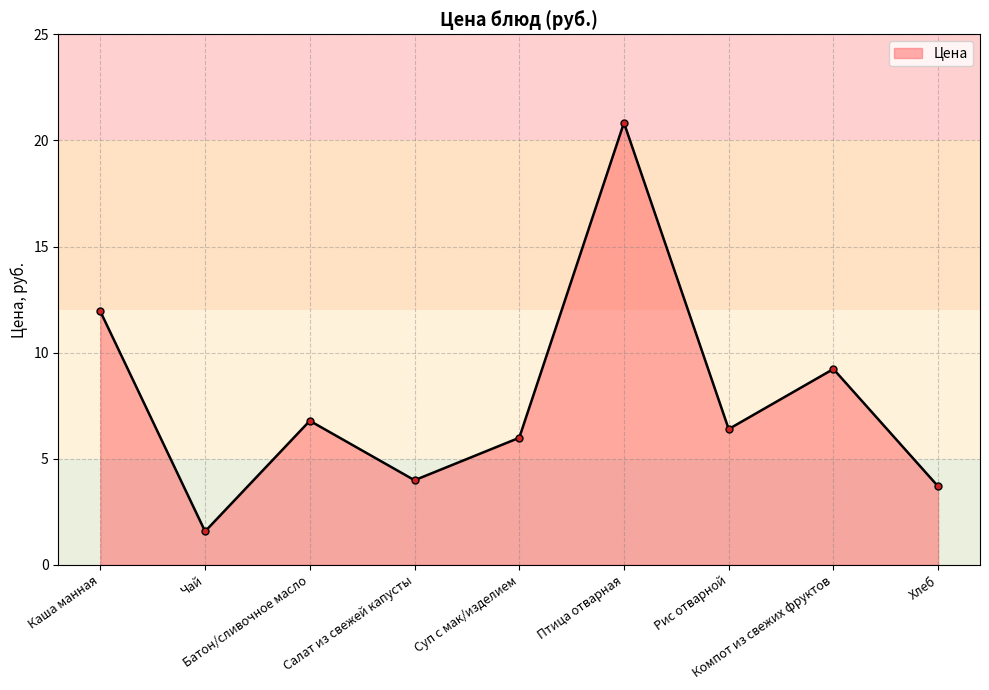

What is the greatest value displayed?

20.8